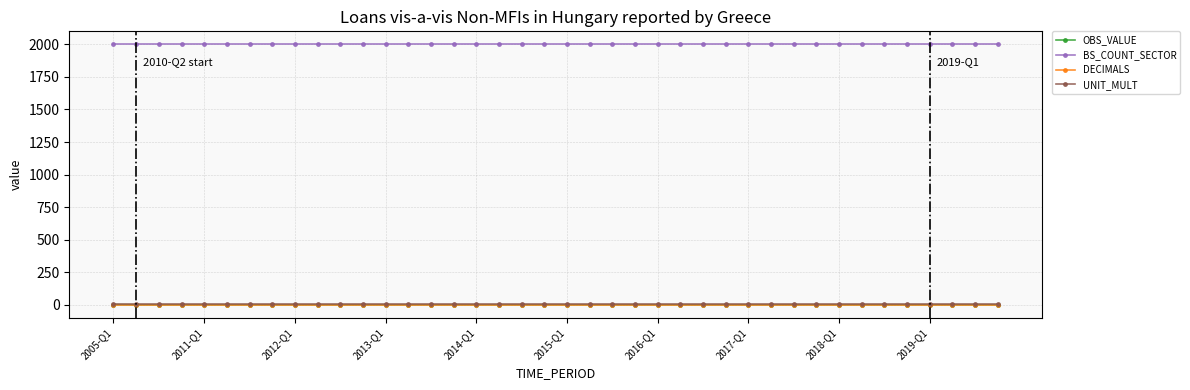

True or false: BS_COUNT_SECTOR and OBS_VALUE intersect in this chart.

False